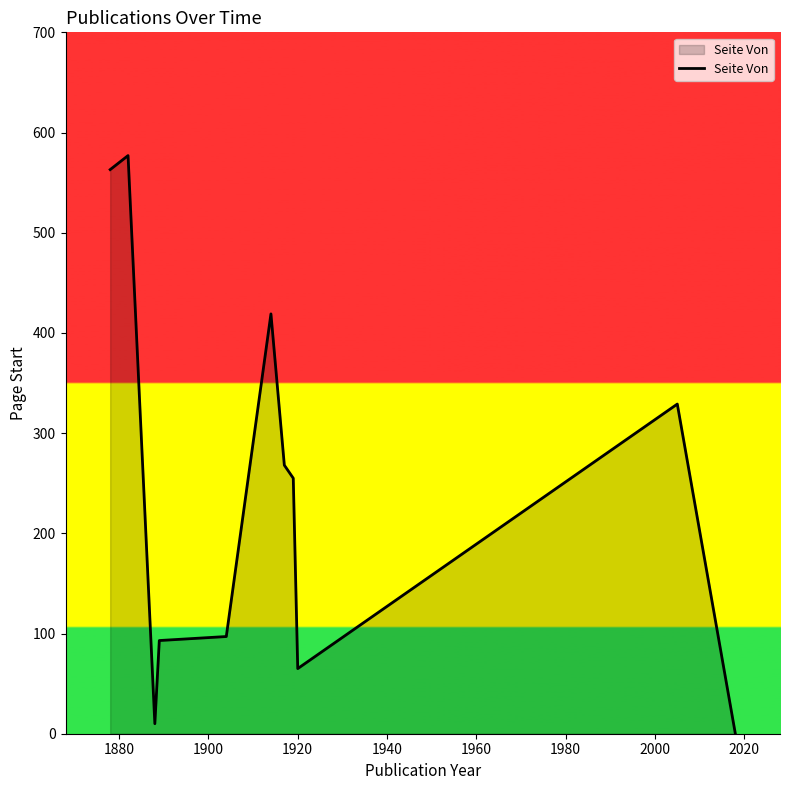

What is the maximum value shown in the chart?

577